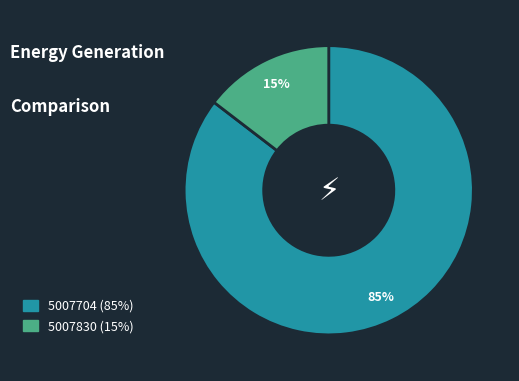

To the nearest percent, what portion does 5007704 represent?

85%